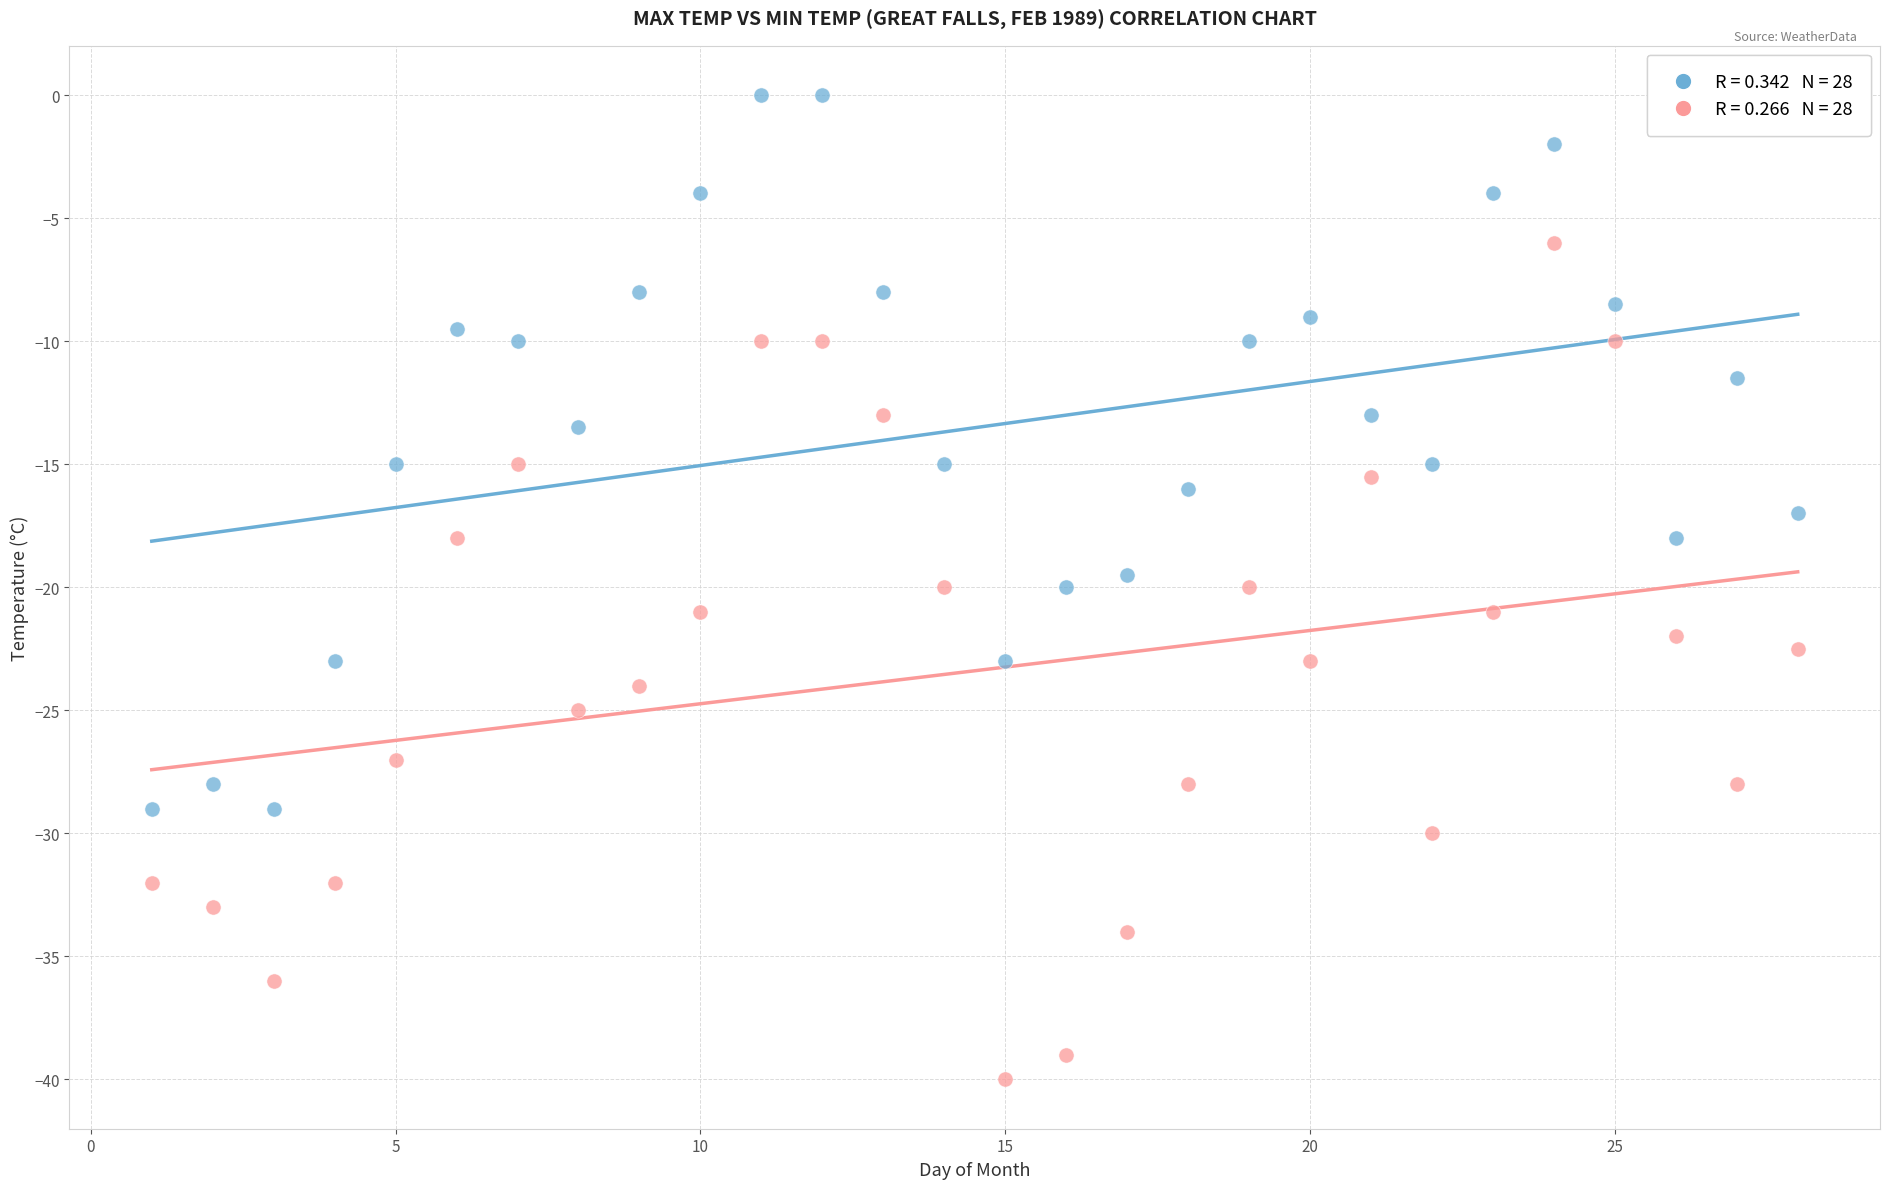

Across all data points, what is the range of X values (max minus min)?

27.0